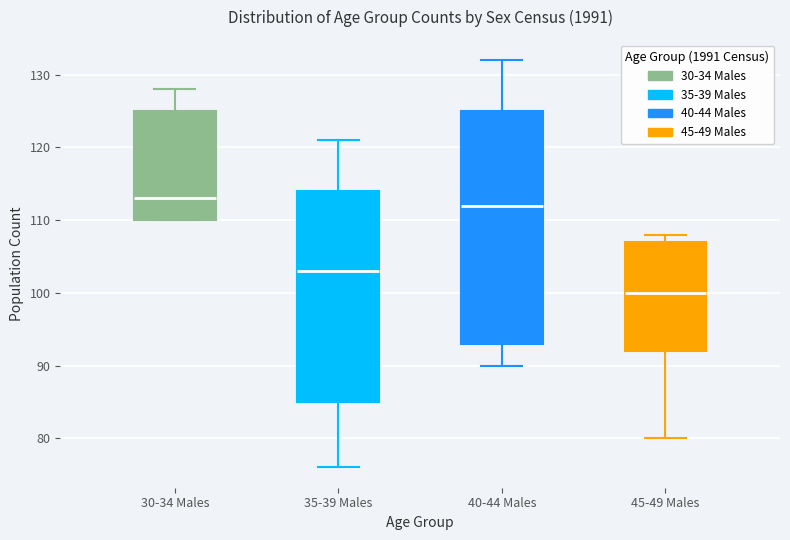

Reading left to right, transcribe this box plot: for each box, give where its median line is, the range the box spans, and where its two whiskers end, as read against the y-axis. The values are not printed on the chart, so give them approximately, as read against the axis.

30-34 Males: median 113, box 110 to 125, whiskers 110 to 128
35-39 Males: median 103, box 85 to 114, whiskers 76 to 121
40-44 Males: median 112, box 93 to 125, whiskers 90 to 132
45-49 Males: median 100, box 92 to 107, whiskers 80 to 108